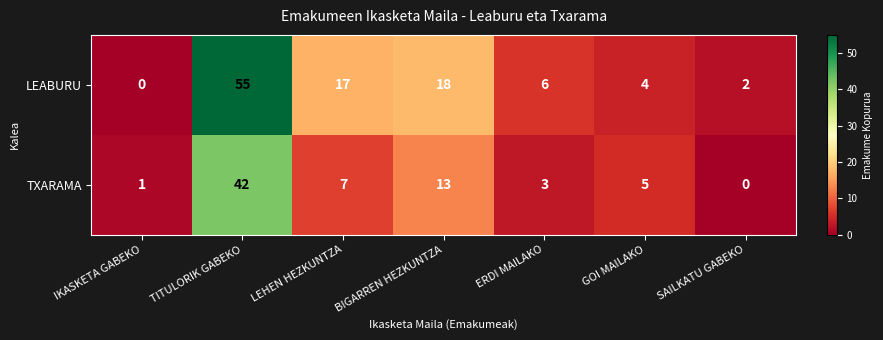

Reading left to right, transcribe all the data shown in this chart.

LEABURU: IKASKETA GABEKO=0	TITULORIK GABEKO=55	LEHEN HEZKUNTZA=17	BIGARREN HEZKUNTZA=18	ERDI MAILAKO=6	GOI MAILAKO=4	SAILKATU GABEKO=2
TXARAMA: IKASKETA GABEKO=1	TITULORIK GABEKO=42	LEHEN HEZKUNTZA=7	BIGARREN HEZKUNTZA=13	ERDI MAILAKO=3	GOI MAILAKO=5	SAILKATU GABEKO=0